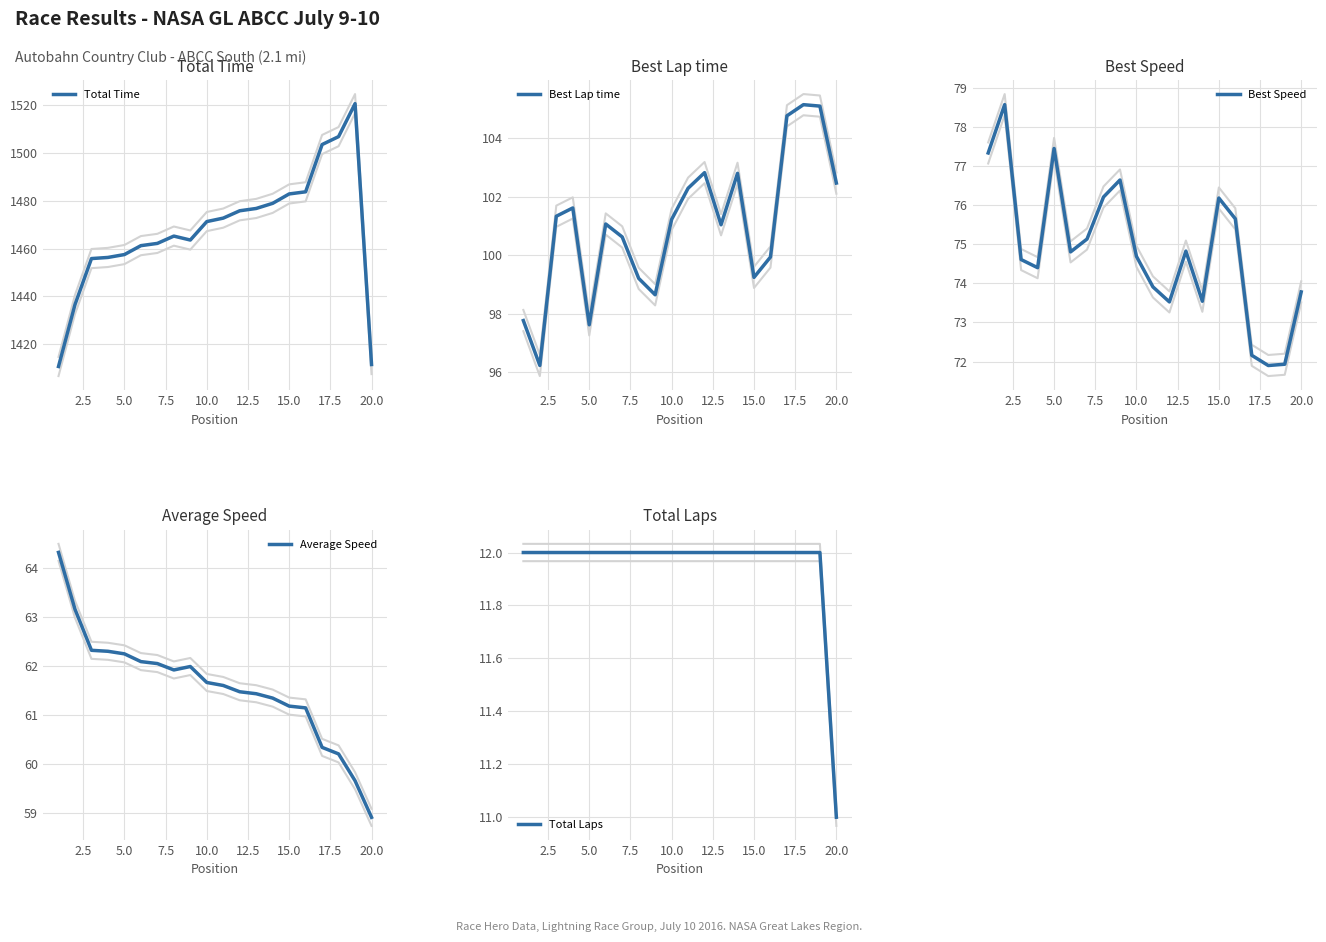

What is the difference between the maximum and second lowest values in the Best Lap time series?

7.5